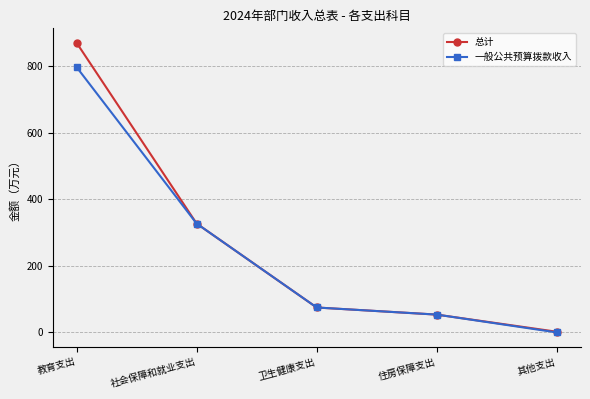

What is the difference between the second highest and second lowest values in the 一般公共预算拨款收入 series?

273.2